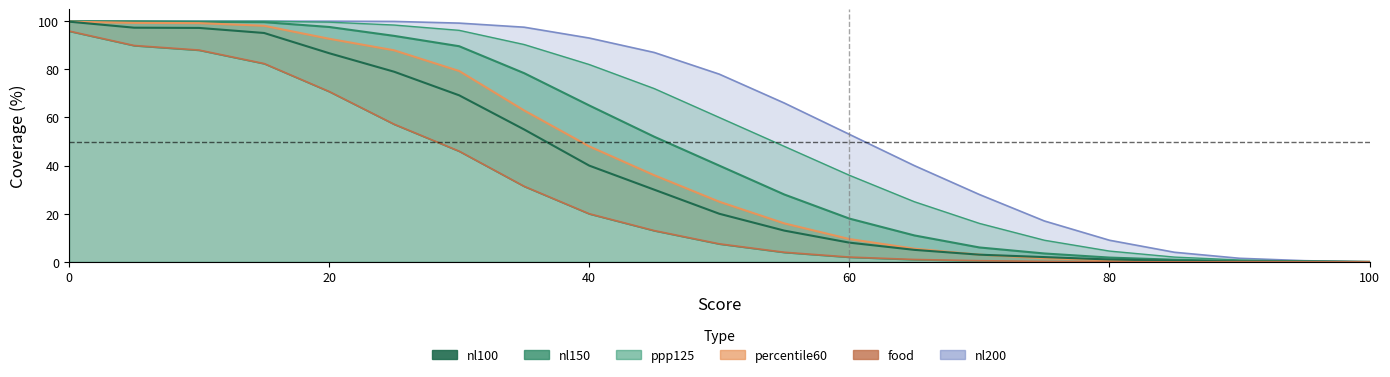

True or false: ppp125 and percentile60 intersect in this chart.

False